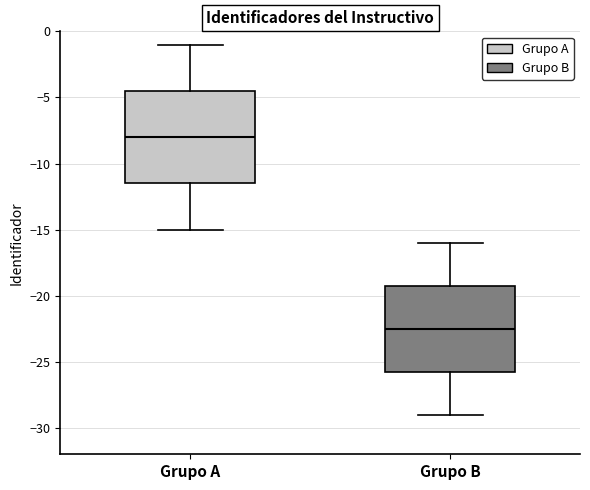

Where does the median line of the box for Grupo A sit on the y-axis? The values are not printed on the chart, so give them approximately, as read against the axis.

-8.0